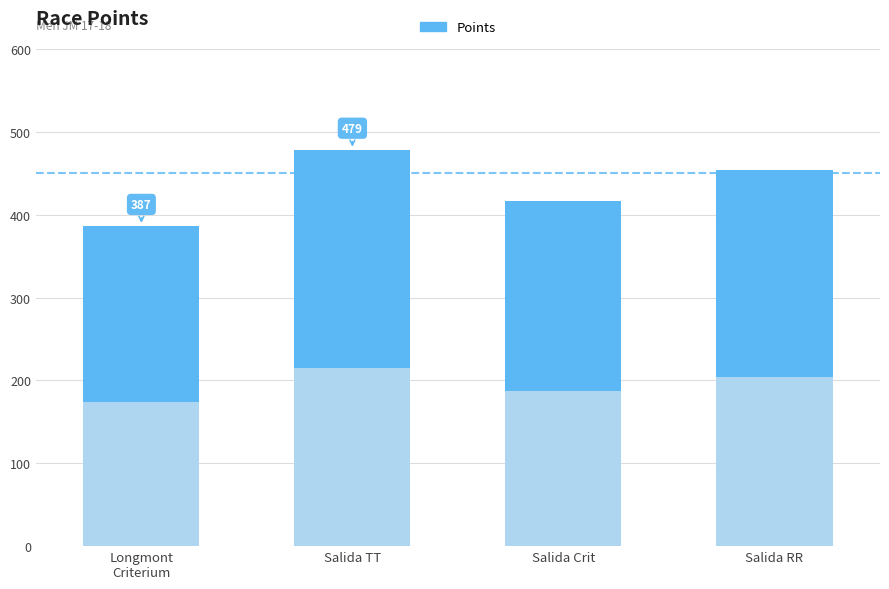

What position from the right is Salida Crit?

2